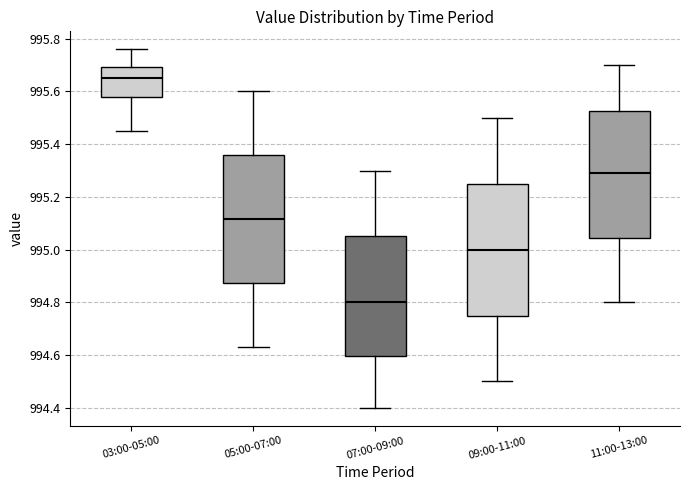

Reading left to right, transcribe this box plot: for each box, give where its median line is, the range the box spans, and where its two whiskers end, as read against the y-axis. The values are not printed on the chart, so give them approximately, as read against the axis.

03:00-05:00: median 995.66, box 995.58 to 995.70, whiskers 995.46 to 995.76
05:00-07:00: median 995.12, box 994.88 to 995.36, whiskers 994.64 to 995.60
07:00-09:00: median 994.80, box 994.60 to 995.06, whiskers 994.40 to 995.30
09:00-11:00: median 995.00, box 994.76 to 995.26, whiskers 994.50 to 995.50
11:00-13:00: median 995.30, box 995.04 to 995.52, whiskers 994.80 to 995.70